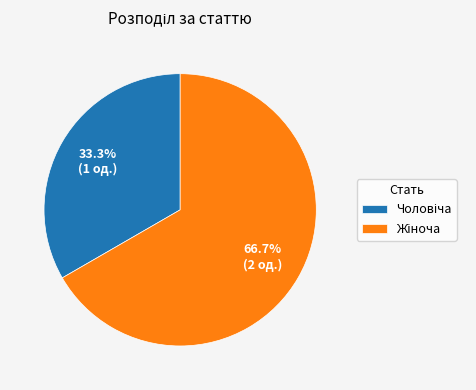

How many segments does this pie chart have?

2